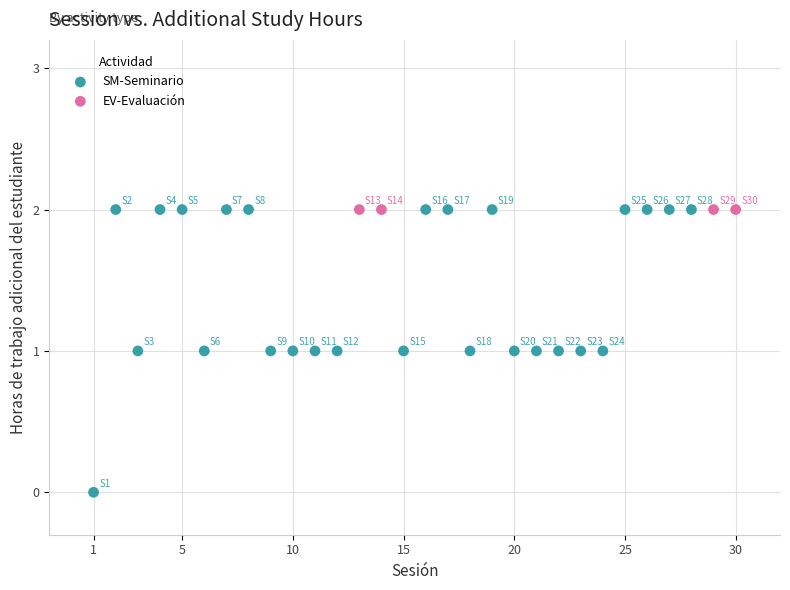

Which series reaches the minimum Y coordinate?

SM-Seminario